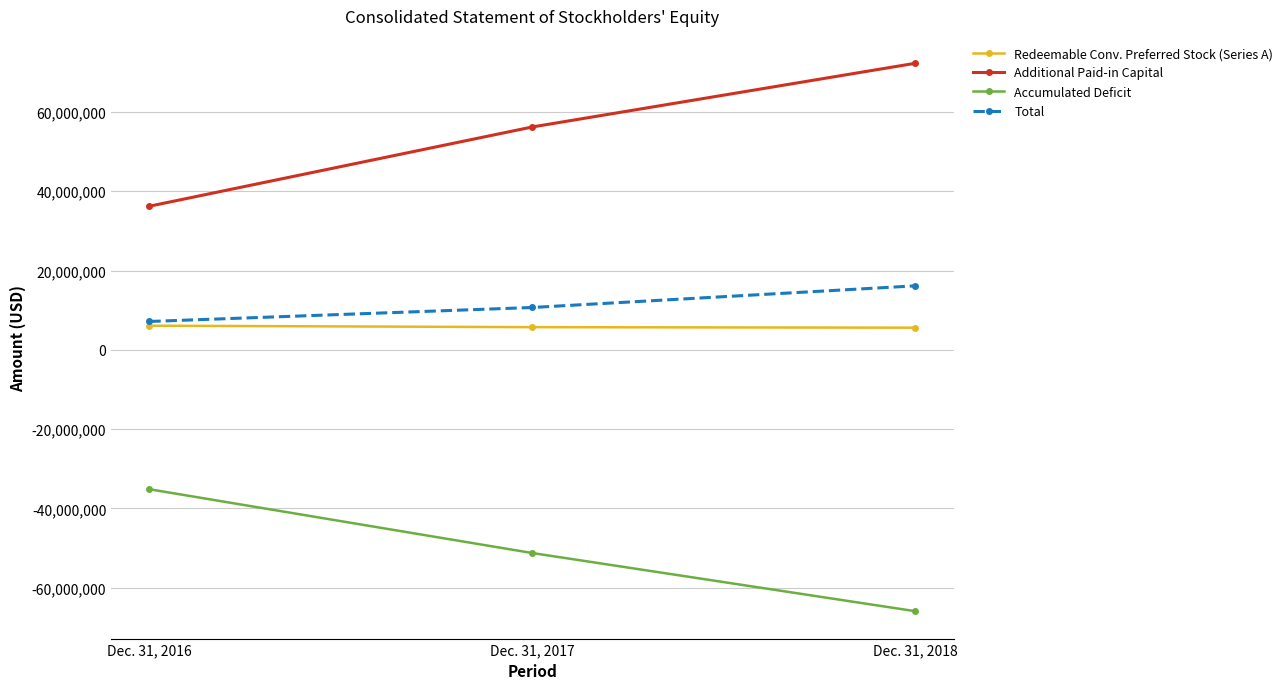

At which label does Total reach its peak?

Dec. 31, 2018